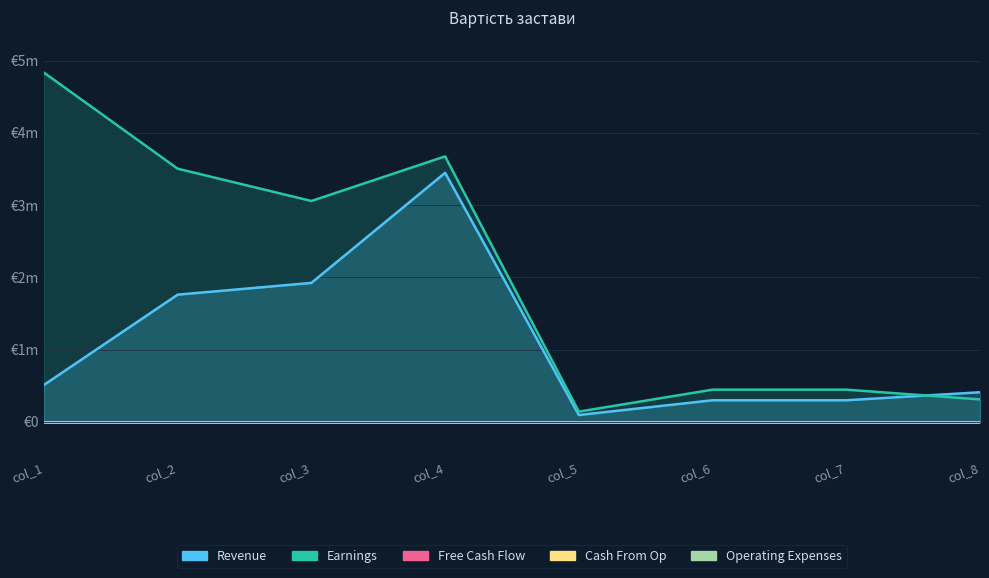

What are all the series names shown in the legend?

Revenue, Earnings, Free Cash Flow, Cash From Op, Operating Expenses